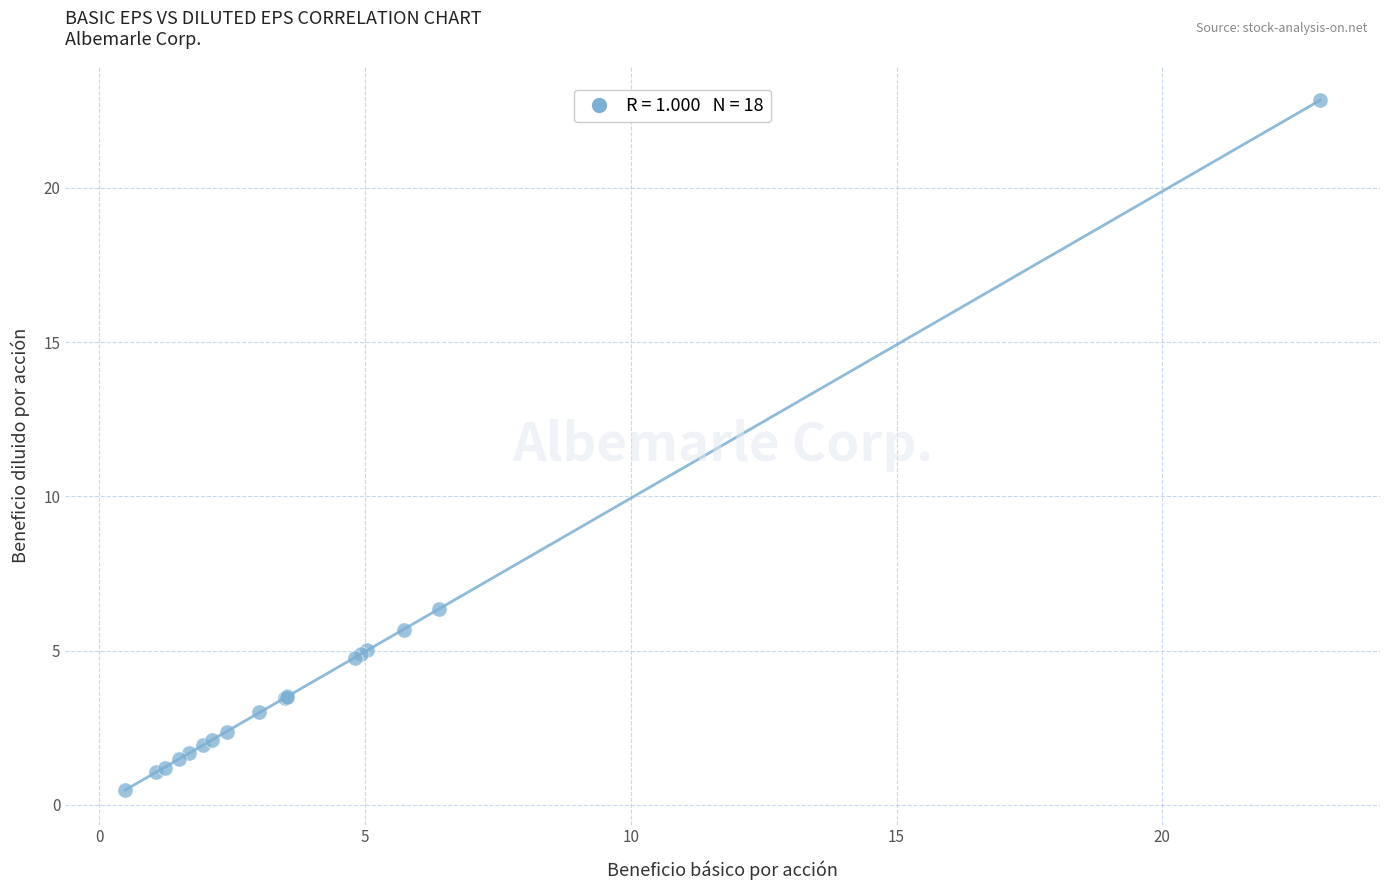

What Y value in the scatter plot is closest to 11?

6.3